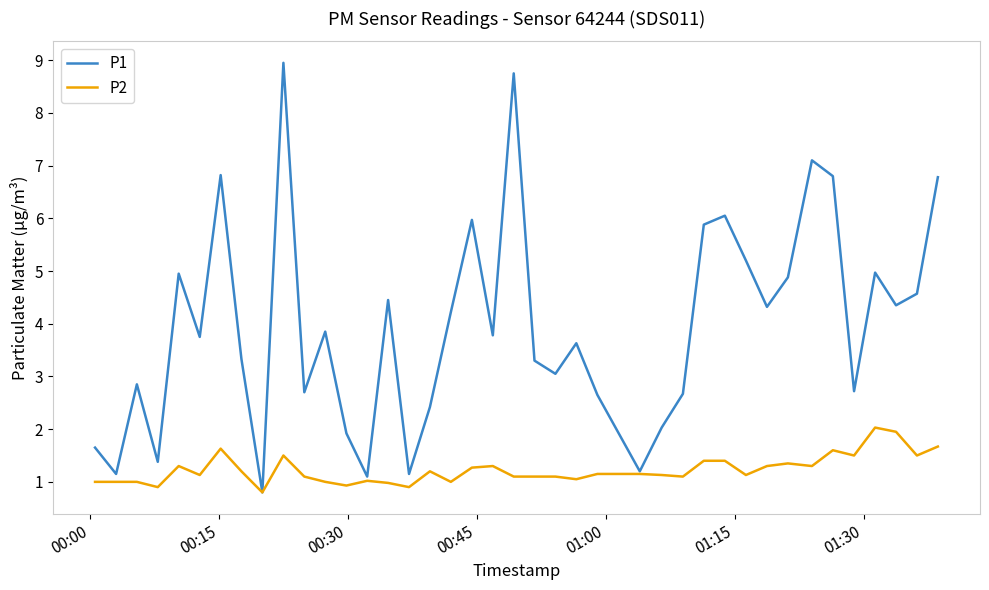

Which series has the largest total across all categories?

P1